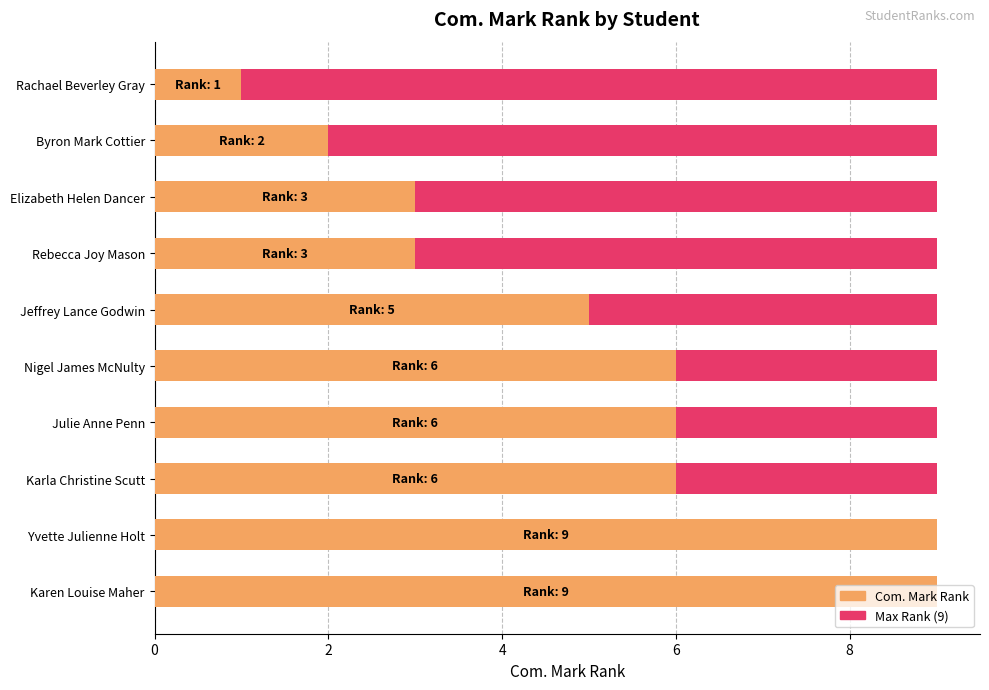

Which series has the largest range (max minus min)?

Com. Mark Rank